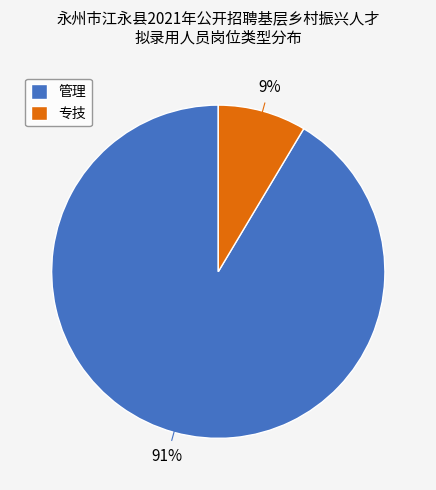

Approximately how many times larger is the value at 专技 compared to 管理?

0.1